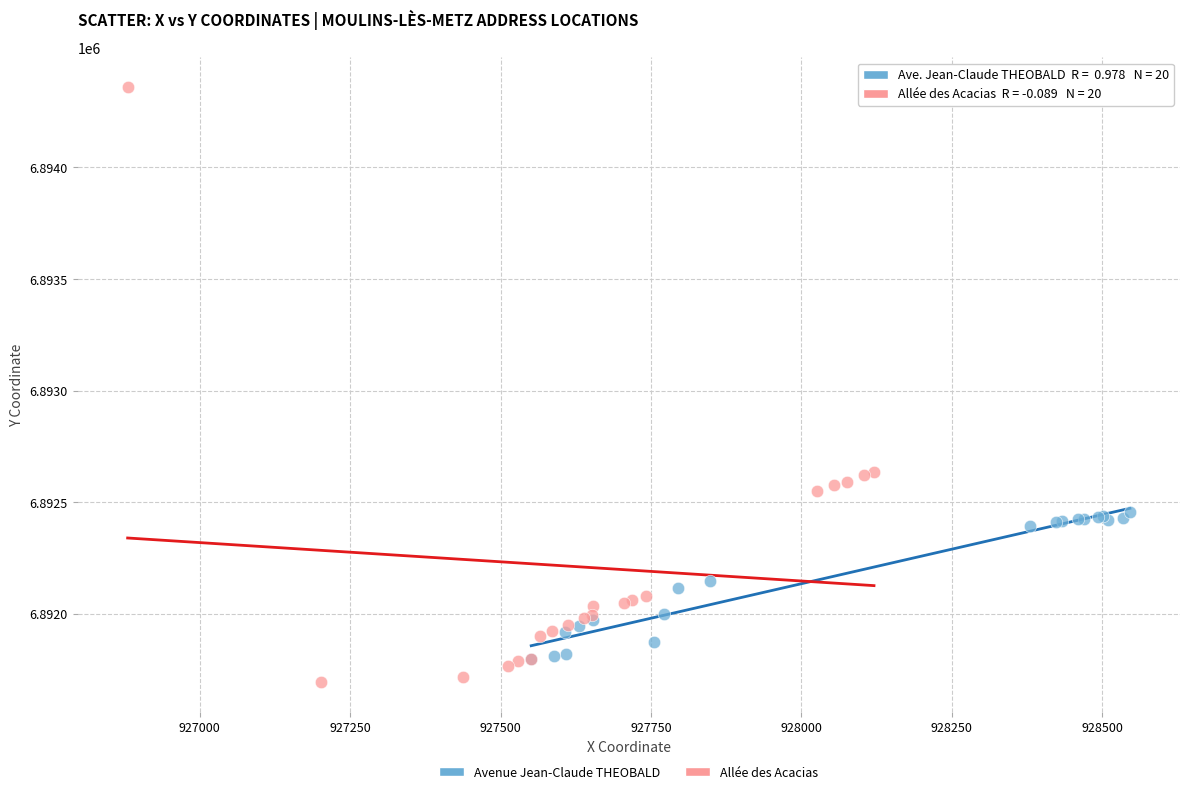

Which series contains the highest Y value?

Allée des Acacias